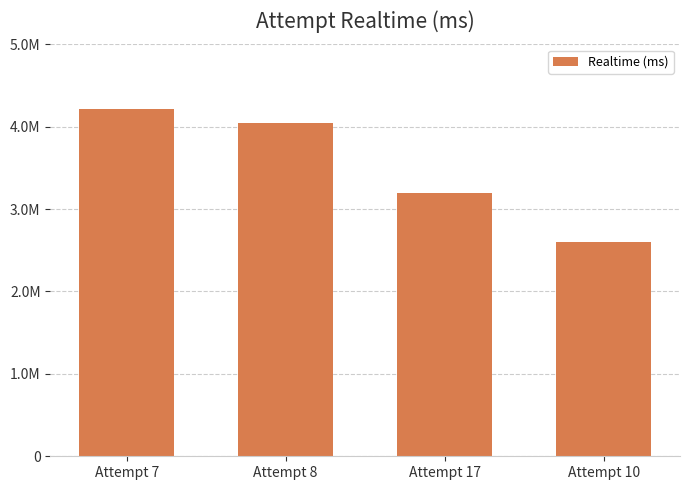

What is the difference between the values at Attempt 7 and Attempt 10?

1612150